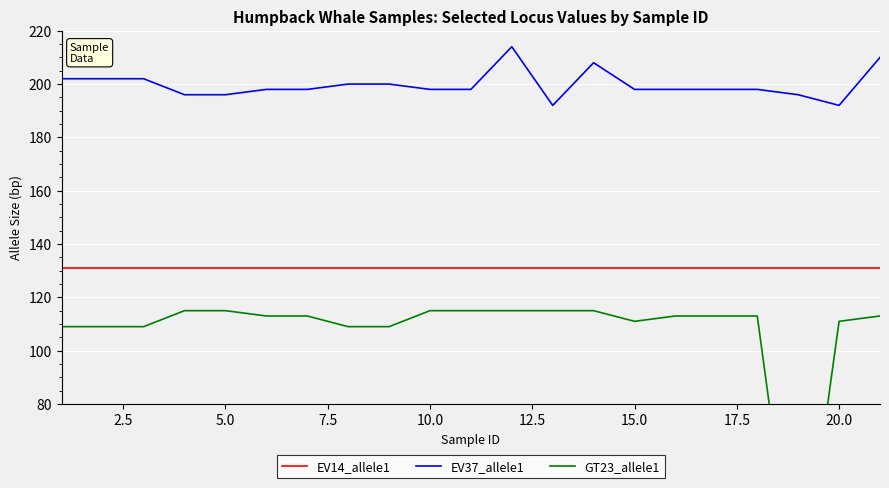

Which series has the largest total across all categories?

EV37_allele1